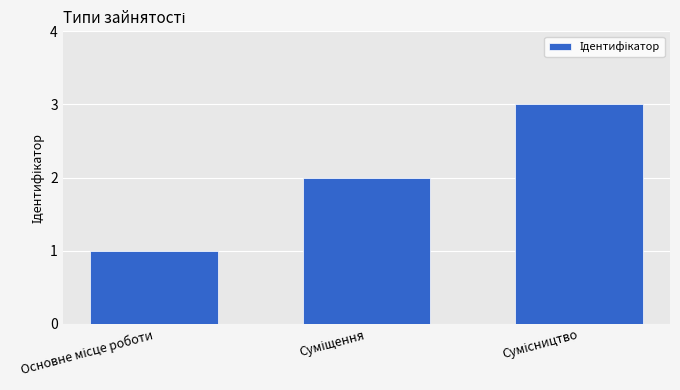

What is the greatest value displayed?

3